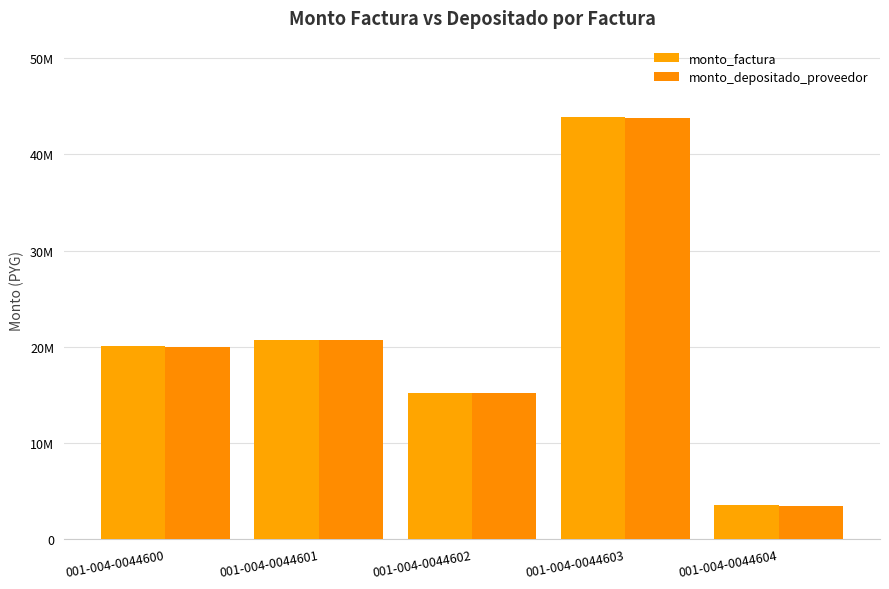

The value of monto_factura at 001-004-0044604 is 914366. True or false?

False